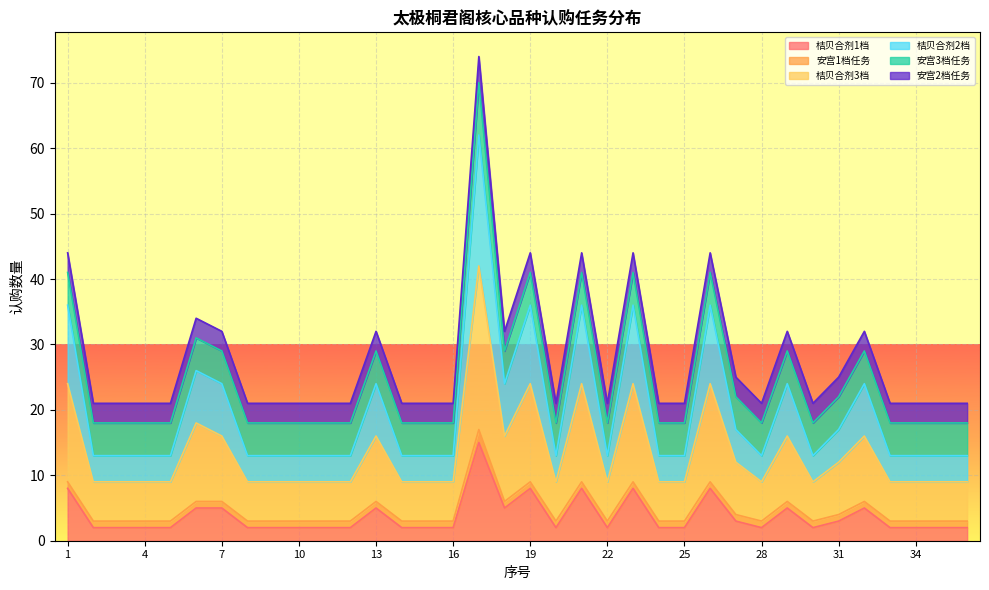

What are all the series names shown in the legend?

桔贝合剂1档, 安宫1档任务, 桔贝合剂3档, 桔贝合剂2档, 安宫3档任务, 安宫2档任务